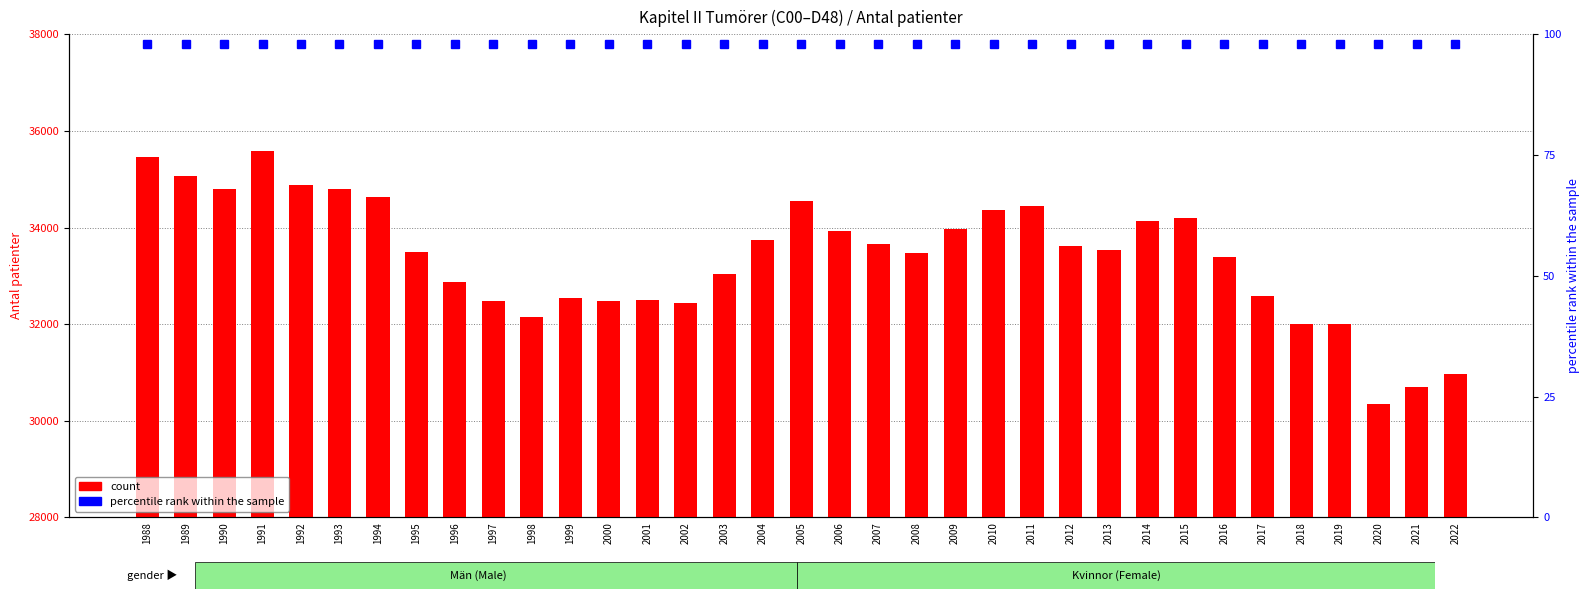

Rank the series by their average value, from highest to lowest.

count, percentile rank within the sample